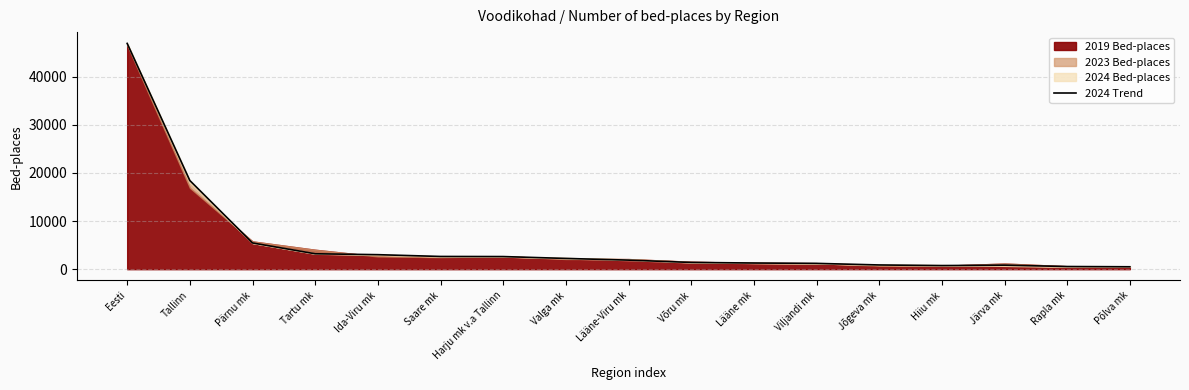

True or false: the data shows 798 at Rapla mk.

False